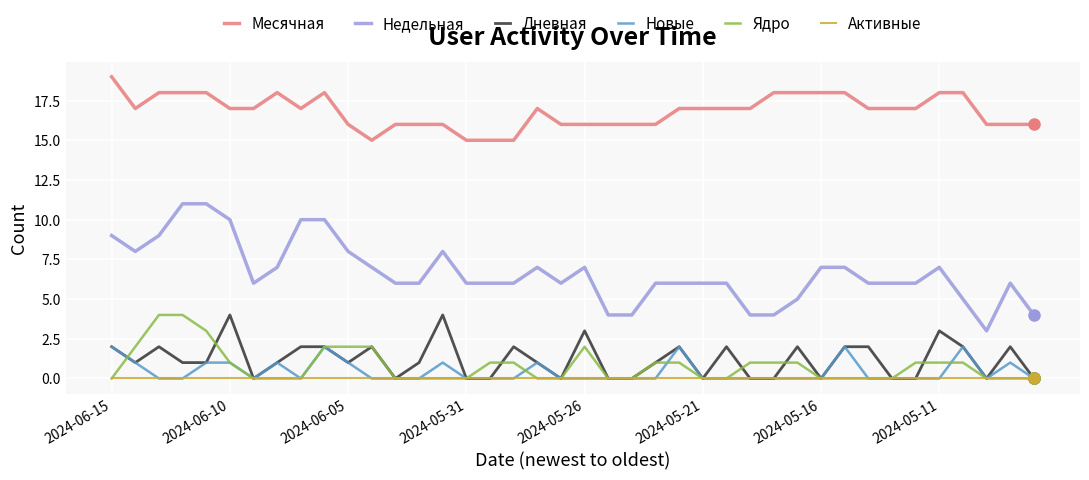

Which series has the widest spread of values?

Недельная